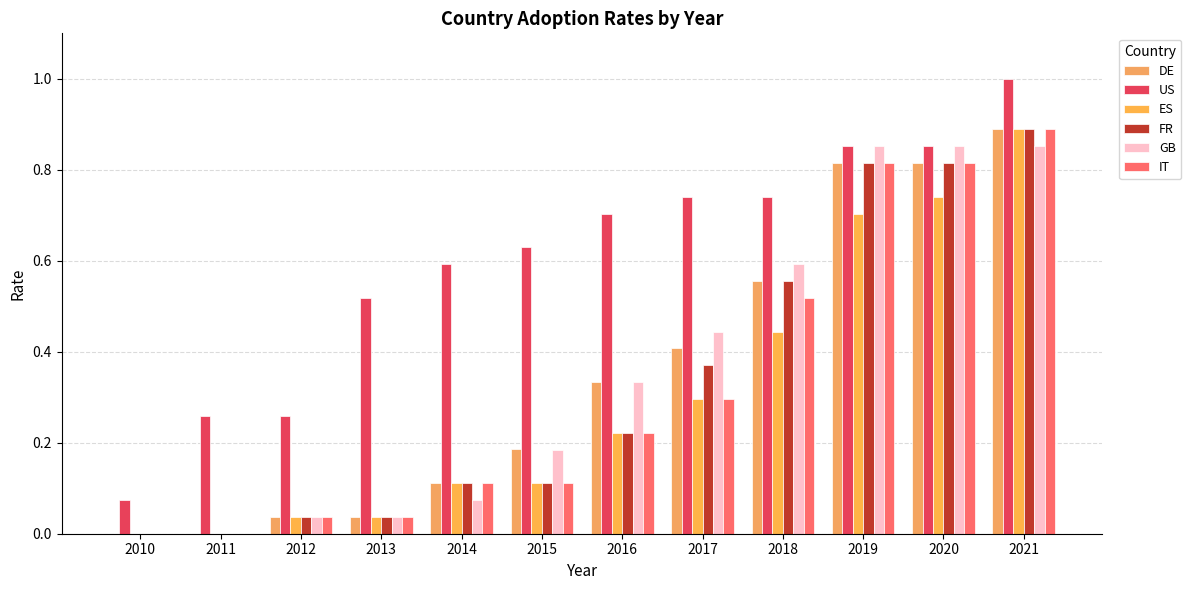

Reading left to right, extract all data points from this chart.

DE: 0.0	0.0	0.0	0.0	0.1	0.2	0.3	0.4	0.6	0.8	0.8	0.9
US: 0.1	0.3	0.3	0.5	0.6	0.6	0.7	0.7	0.7	0.9	0.9	1.0
ES: 0.0	0.0	0.0	0.0	0.1	0.1	0.2	0.3	0.4	0.7	0.7	0.9
FR: 0.0	0.0	0.0	0.0	0.1	0.1	0.2	0.4	0.6	0.8	0.8	0.9
GB: 0.0	0.0	0.0	0.0	0.1	0.2	0.3	0.4	0.6	0.9	0.9	0.9
IT: 0.0	0.0	0.0	0.0	0.1	0.1	0.2	0.3	0.5	0.8	0.8	0.9